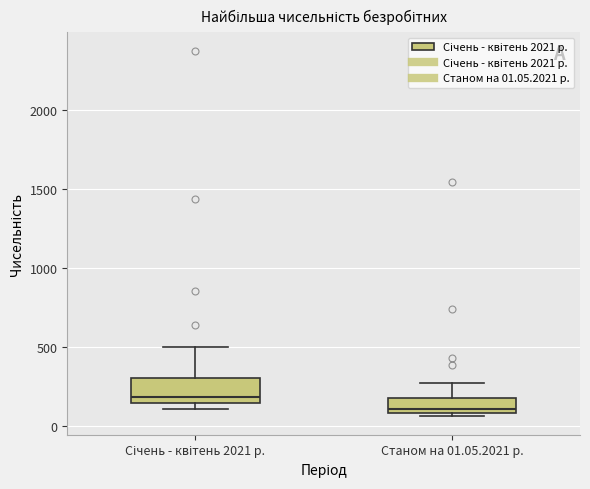

Which box's median line is the highest?

Січень - квітень 2021 р.